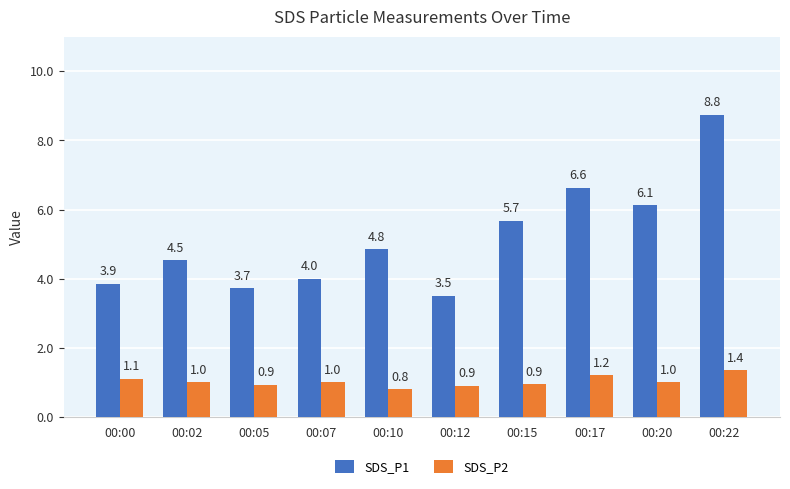

How many distinct data groups are displayed?

2